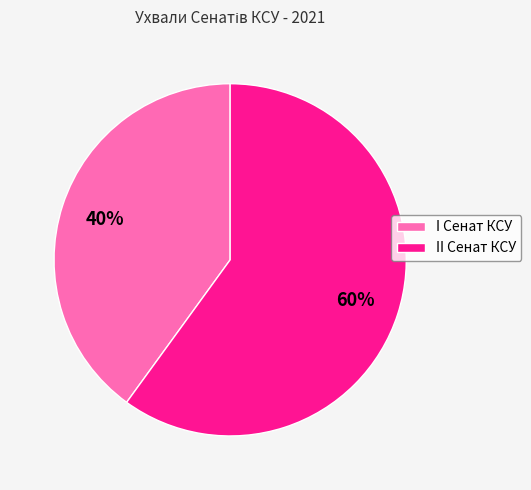

Rank the categories by value from lowest to highest.

I Сенат КСУ, II Сенат КСУ